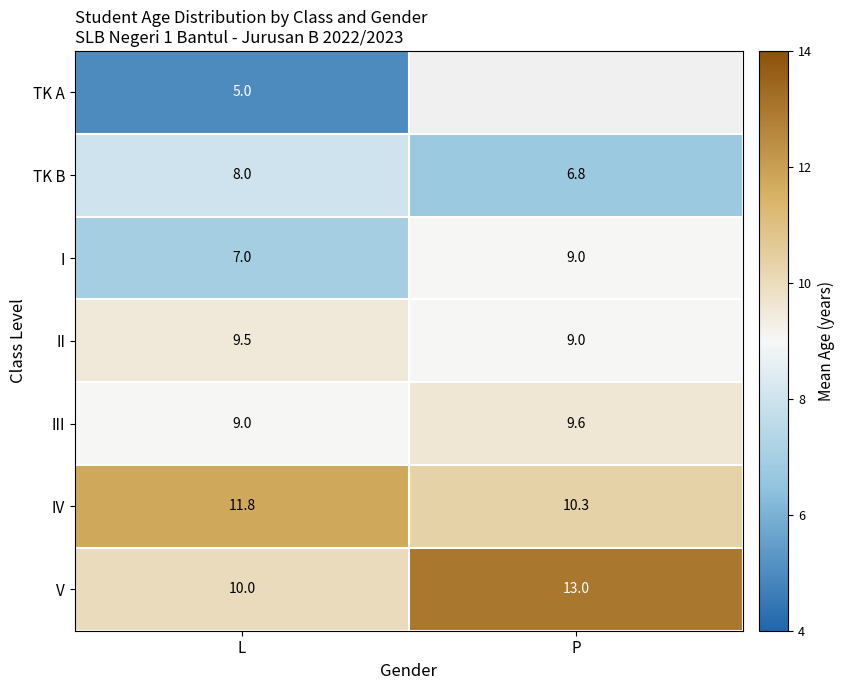

How many data points in IV are above 11?

1